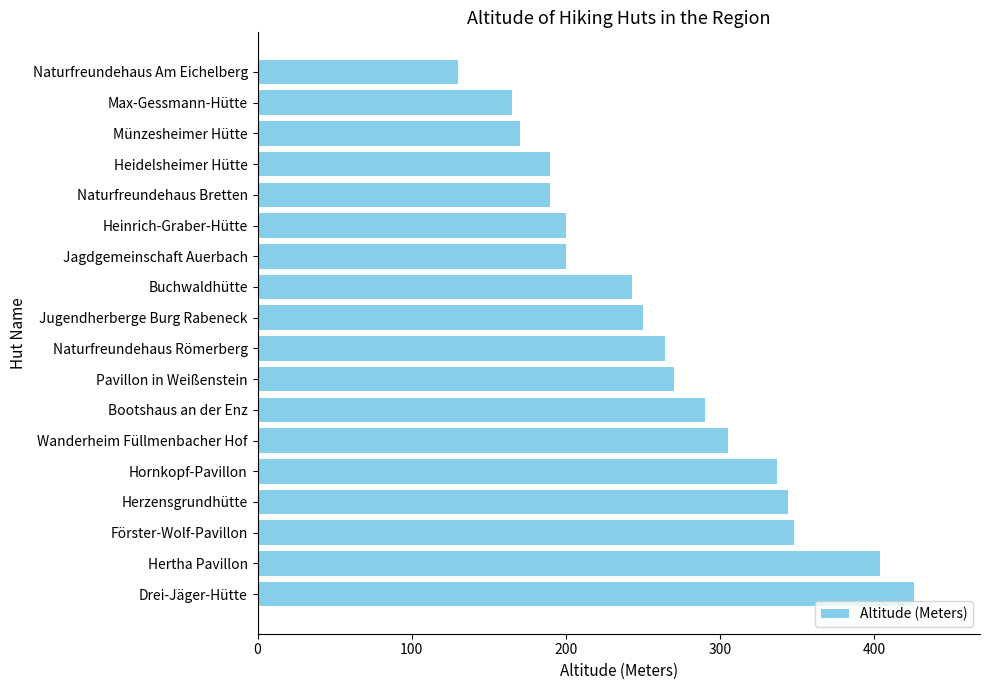

Reading top to bottom, transcribe all the data shown in this chart.

130	165	170	190	190	200	200	243	250	264	270	290	305	337	344	348	404	426